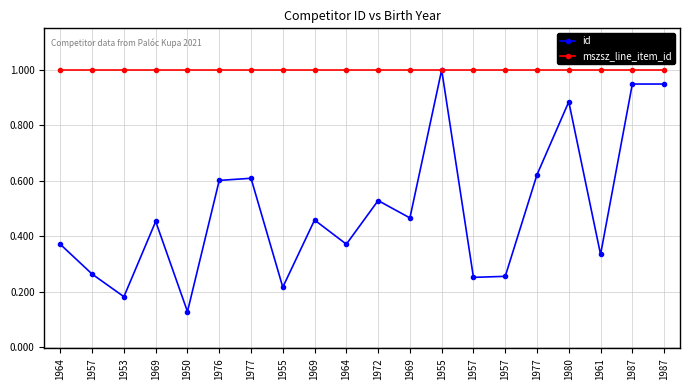

Rank the series by their maximum value, from lowest to highest.

id, mszsz_line_item_id